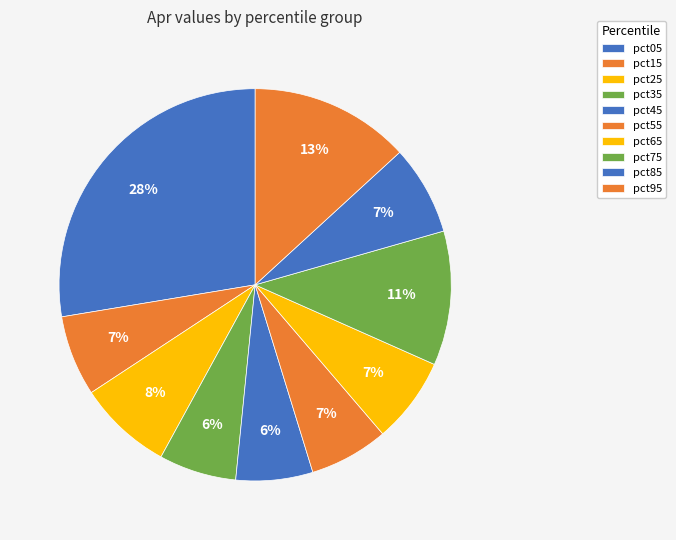

Which category has the biggest portion of the pie?

pct05